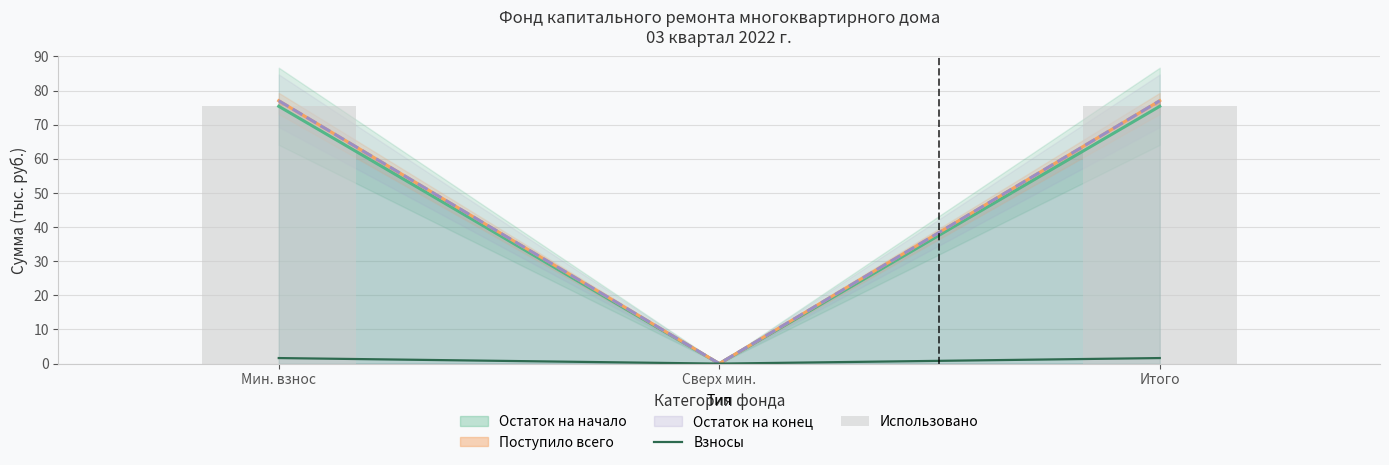

How many values in the Использовано series are below 75?

1